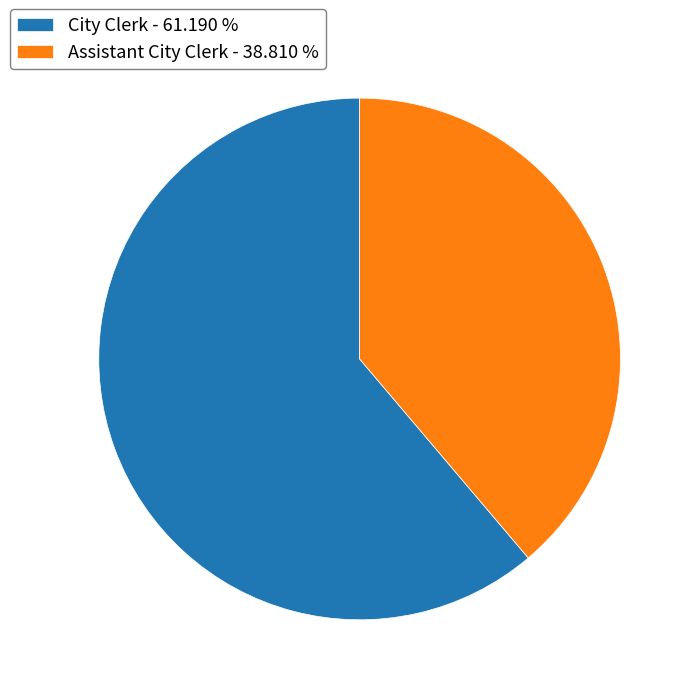

Is the sum of City Clerk - 61.190 % and Assistant City Clerk - 38.810 % greater than half?

Yes